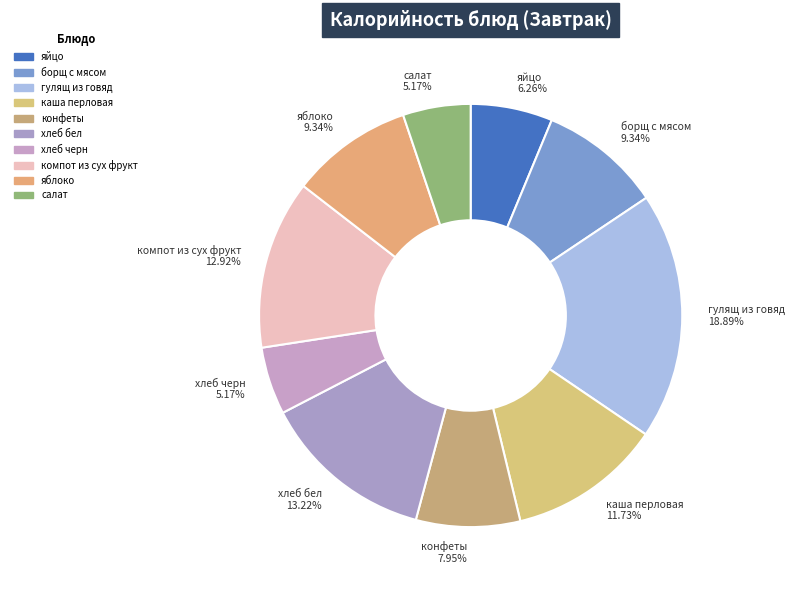

What percentage is NOT represented by конфеты?

92.0%